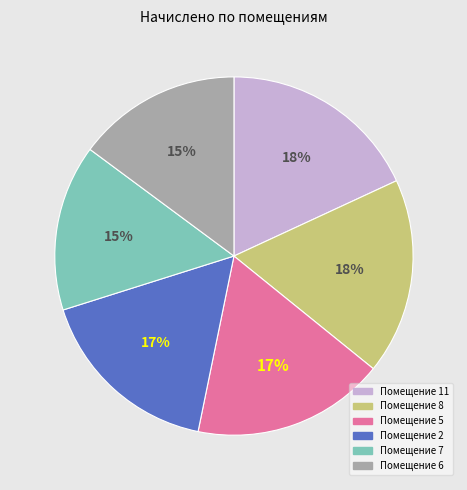

Is there any slice that represents more than half of the pie?

No